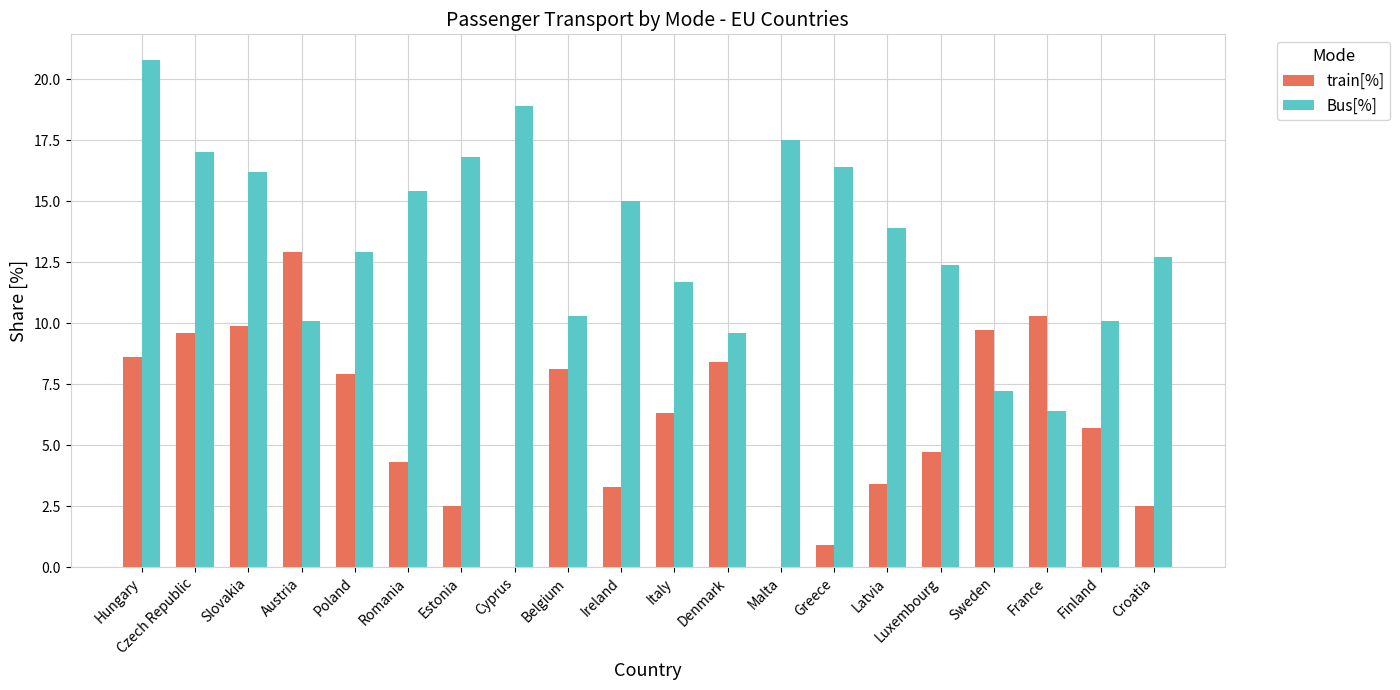

What is the sum of all train[%] values?

119.0